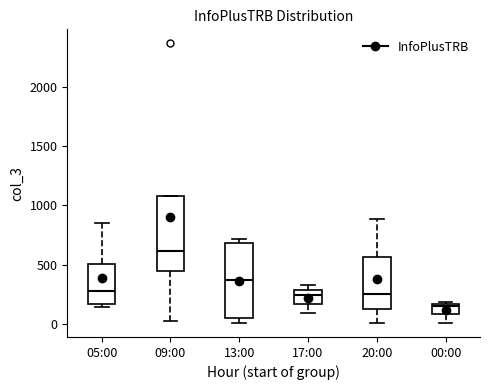

Reading left to right, transcribe this box plot: for each box, give where its median line is, the range the box spans, and where its two whiskers end, as read against the y-axis. The values are not printed on the chart, so give them approximately, as read against the axis.

05:00: median 300, box 150 to 500, whiskers 150 (just below the box's lower edge) to 850
09:00: median 600, box 450 to 1100, whiskers 50 to 1100
13:00: median 350, box 50 to 700, whiskers 0 to 700 (just above the box's upper edge)
17:00: median 250, box 150 to 300, whiskers 100 to 350
20:00: median 250, box 150 to 550, whiskers 0 to 900
00:00: median 150 (just below the box's upper edge), box 100 to 150, whiskers 0 to 200